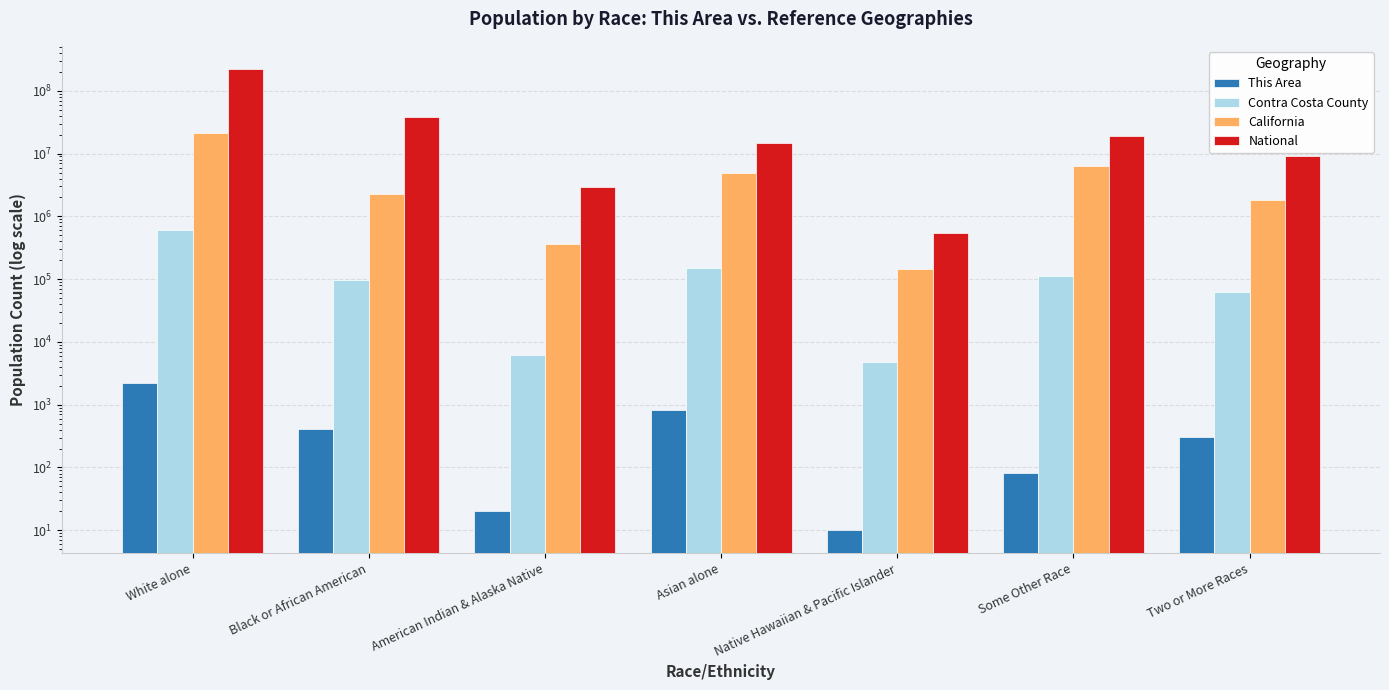

Where is National nearest to the value 112046639?

Black or African American